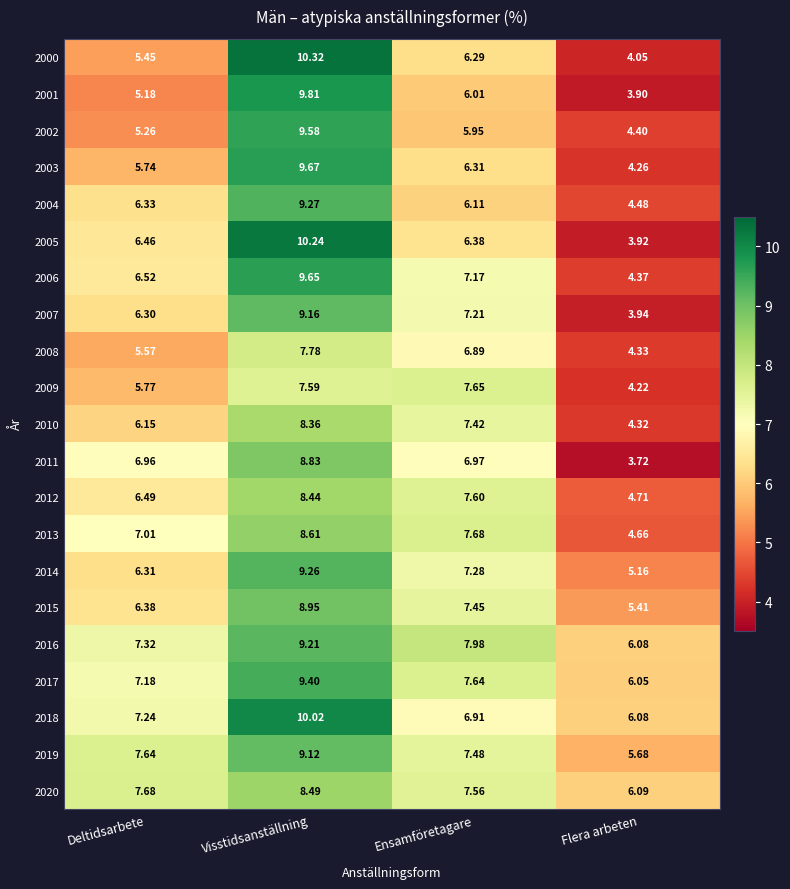

List the labels in order of 2010 value, largest first.

Visstidsanställning, Ensamföretagare, Deltidsarbete, Flera arbeten